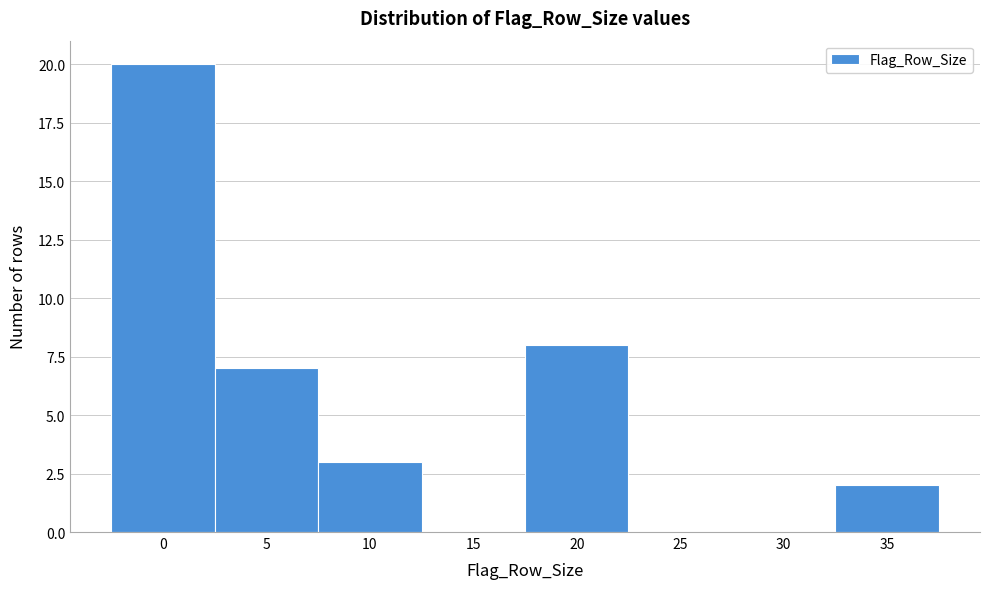

Reading right to left, extract all data points from this chart.

35=2	30=0	25=0	20=8	15=0	10=3	5=7	0=20